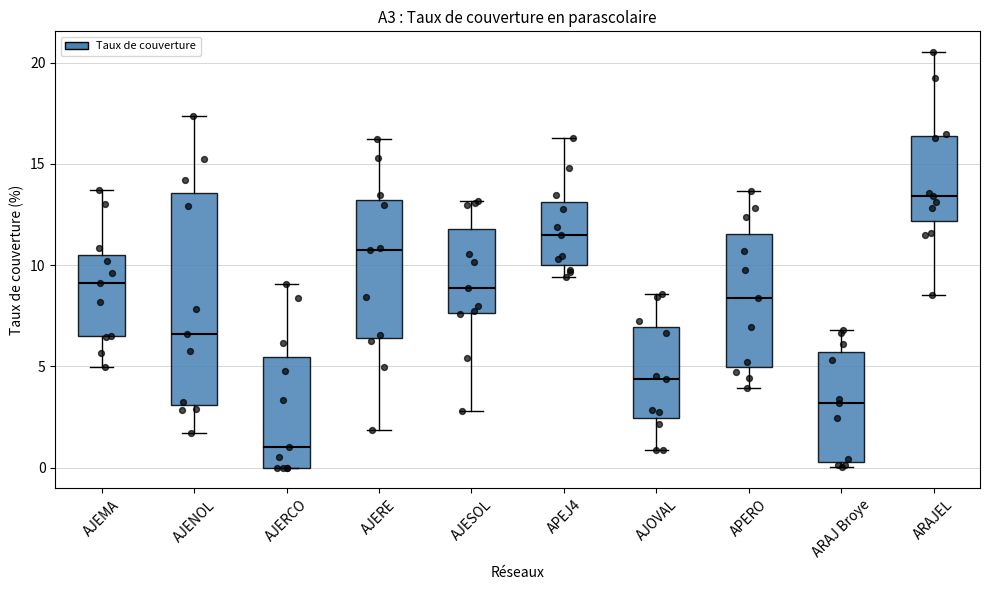

Reading left to right, read every box against the y-axis: the position of its median line, the range the box covers, and the ends of its whiskers. The values are not printed on the chart, so give them approximately, as read against the axis.

AJEMA: median 9.0, box 6.5 to 10.5, whiskers 5.0 to 13.5
AJENOL: median 6.5, box 3.0 to 13.5, whiskers 1.5 to 17.5
AJERCO: median 1.0, box 0.0 to 5.5, whiskers 0.0 to 9.0
AJERE: median 10.5, box 6.5 to 13.0, whiskers 2.0 to 16.0
AJESOL: median 9.0, box 7.5 to 12.0, whiskers 3.0 to 13.0
APEJ4: median 11.5, box 10.0 to 13.0, whiskers 9.5 to 16.5
AJOVAL: median 4.5, box 2.5 to 7.0, whiskers 1.0 to 8.5
APERO: median 8.5, box 5.0 to 11.5, whiskers 4.0 to 13.5
ARAJ Broye: median 3.0, box 0.5 to 5.5, whiskers 0.0 to 7.0
ARAJEL: median 13.5, box 12.0 to 16.5, whiskers 8.5 to 20.5